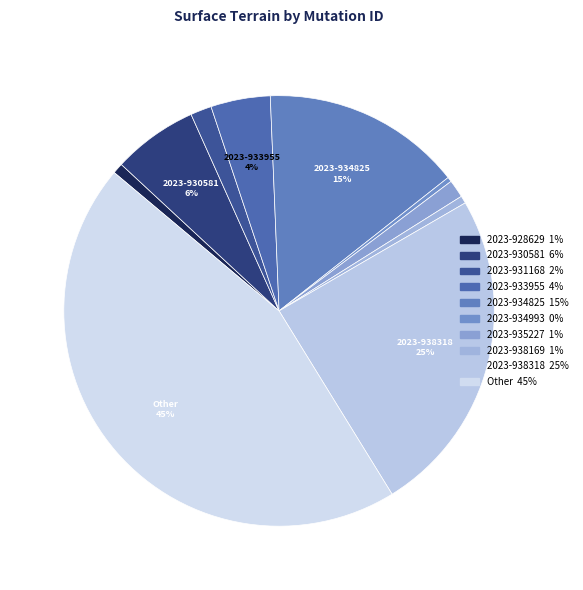

What percentage is the 2023-935227 slice, to the nearest percent?

1%